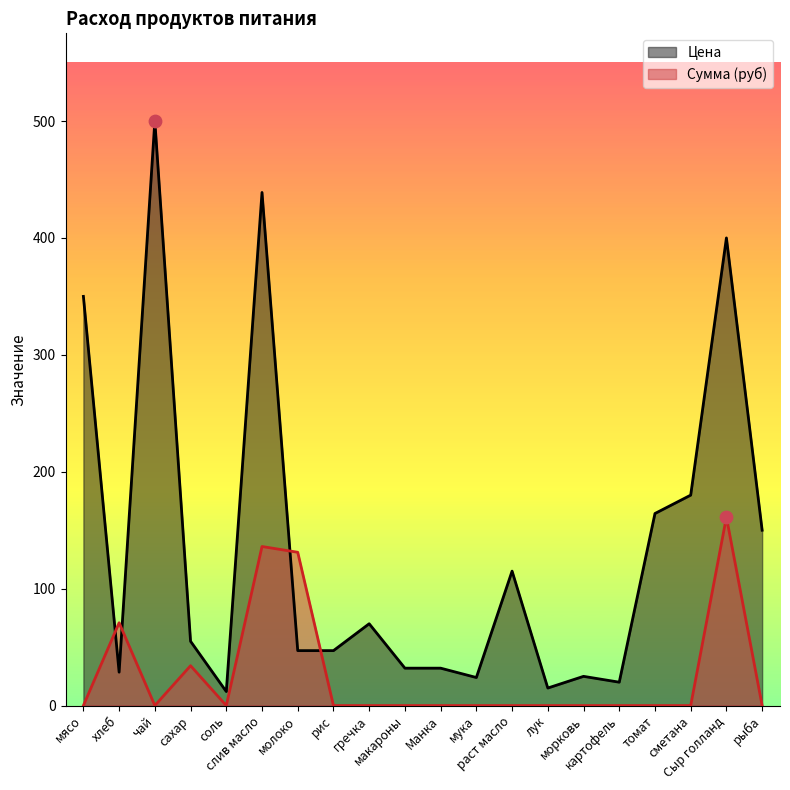

What is the total value across all series at томат?

164.3